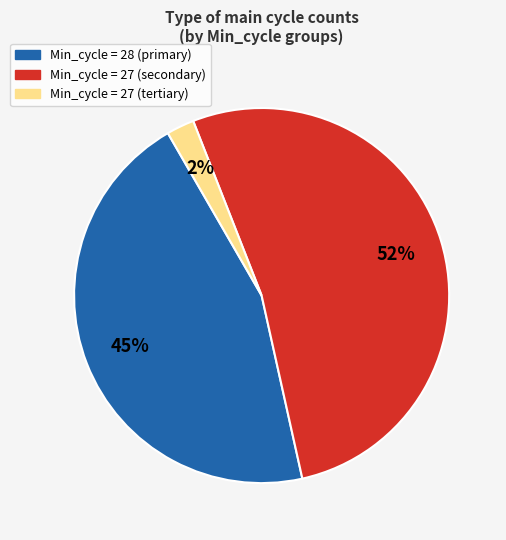

To the nearest percent, what is the average slice percentage?

33%